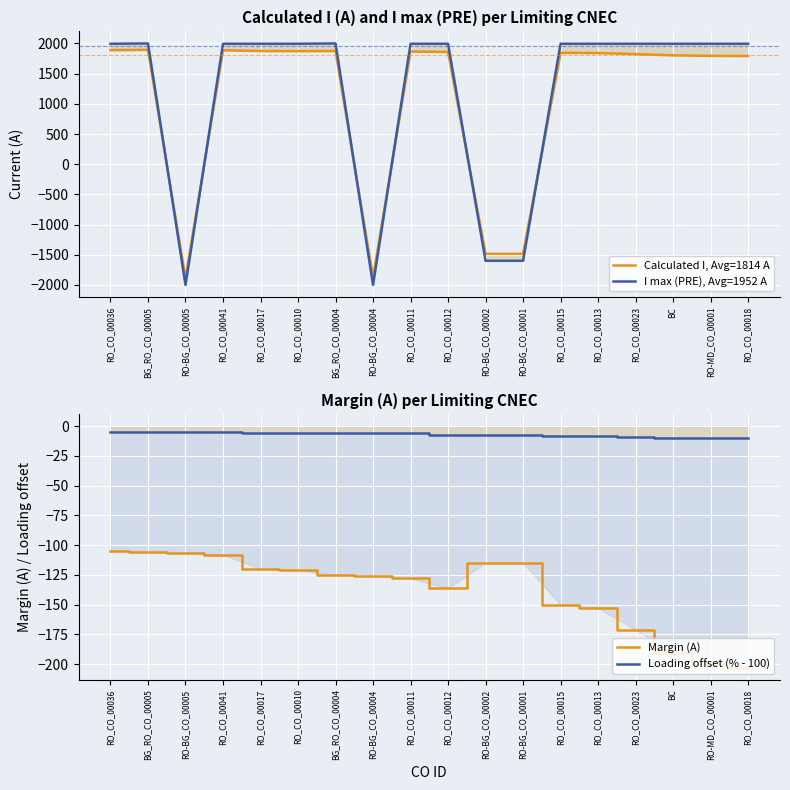

Reading left to right, what are all the values shown in this chart?

Calculated I, Avg=1814 A: 1890	1894	-1893	1887	1875	1874	1875	-1874	1867	1859	-1485	-1485	1845	1842	1824	1804	1795	1792
I max (PRE), Avg=1952 A: 1995	2000	-2000	1995	1995	1995	2000	-2000	1995	1995	-1600	-1600	1995	1995	1995	1995	1995	1995
Margin (A): -105	-106	-107	-108	-120	-121	-125	-126	-128	-136	-115	-115	-150	-153	-171	-191	-200	-203
Loading offset (% - 100): -5	-5	-5	-5	-6	-6	-6	-6	-6	-7	-7	-7	-8	-8	-9	-10	-10	-10